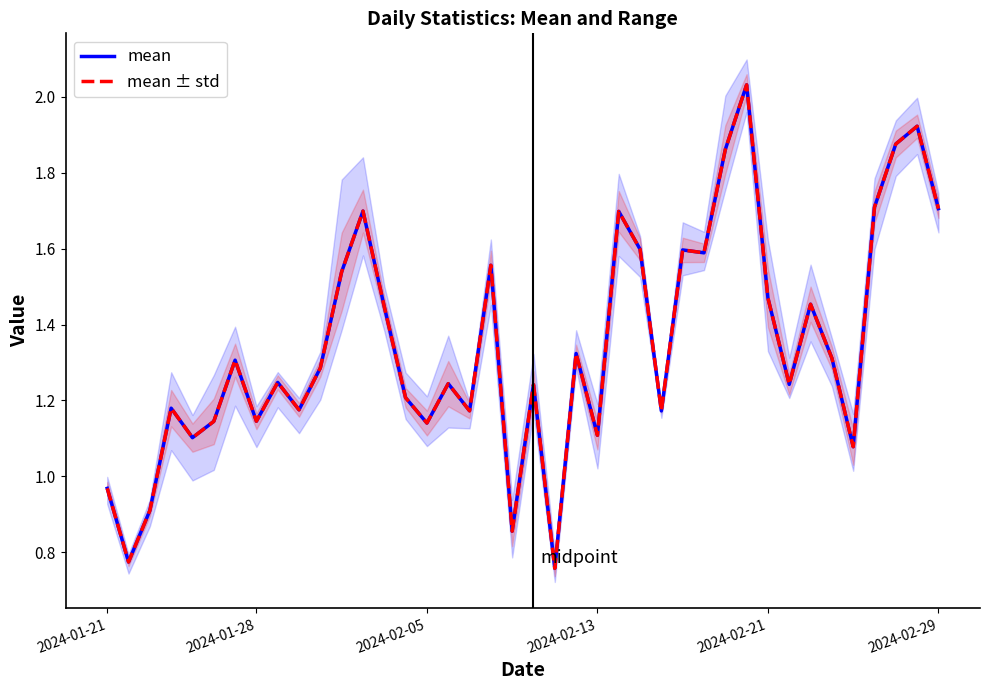

What is the value of the mean ± std point at the 31st from the left?

2.0